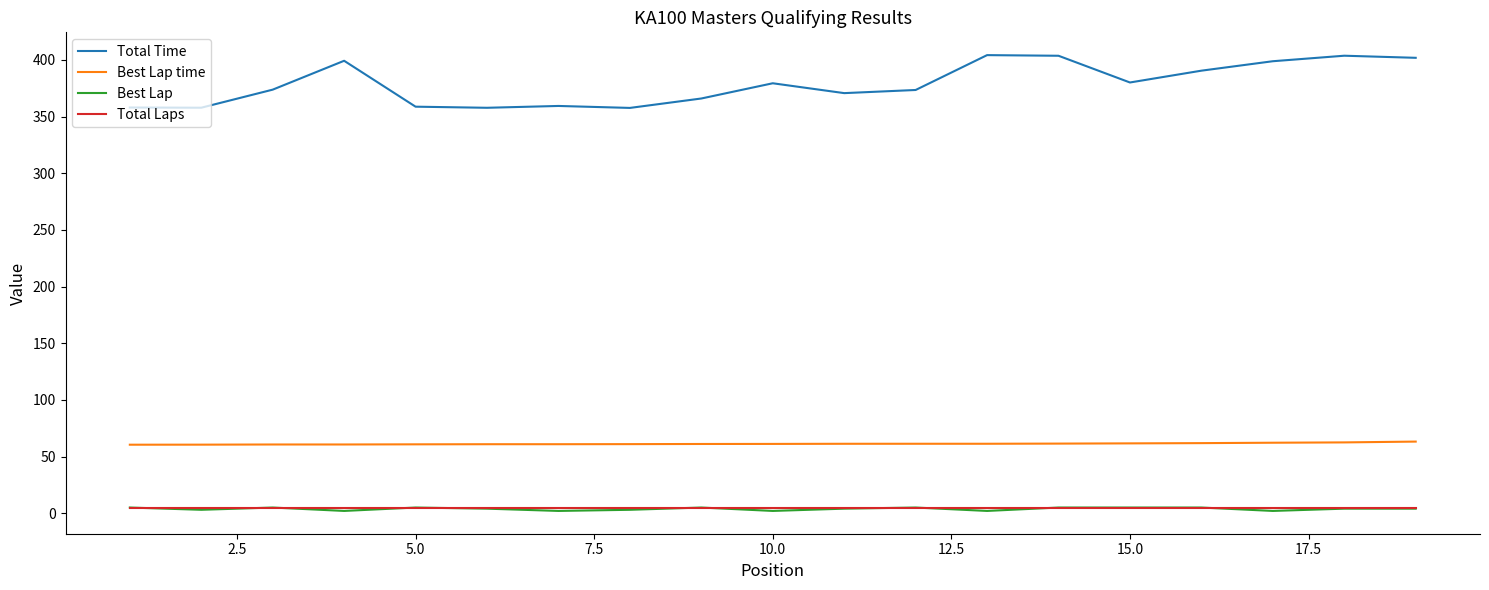

True or false: Best Lap time and Total Laps intersect in this chart.

False